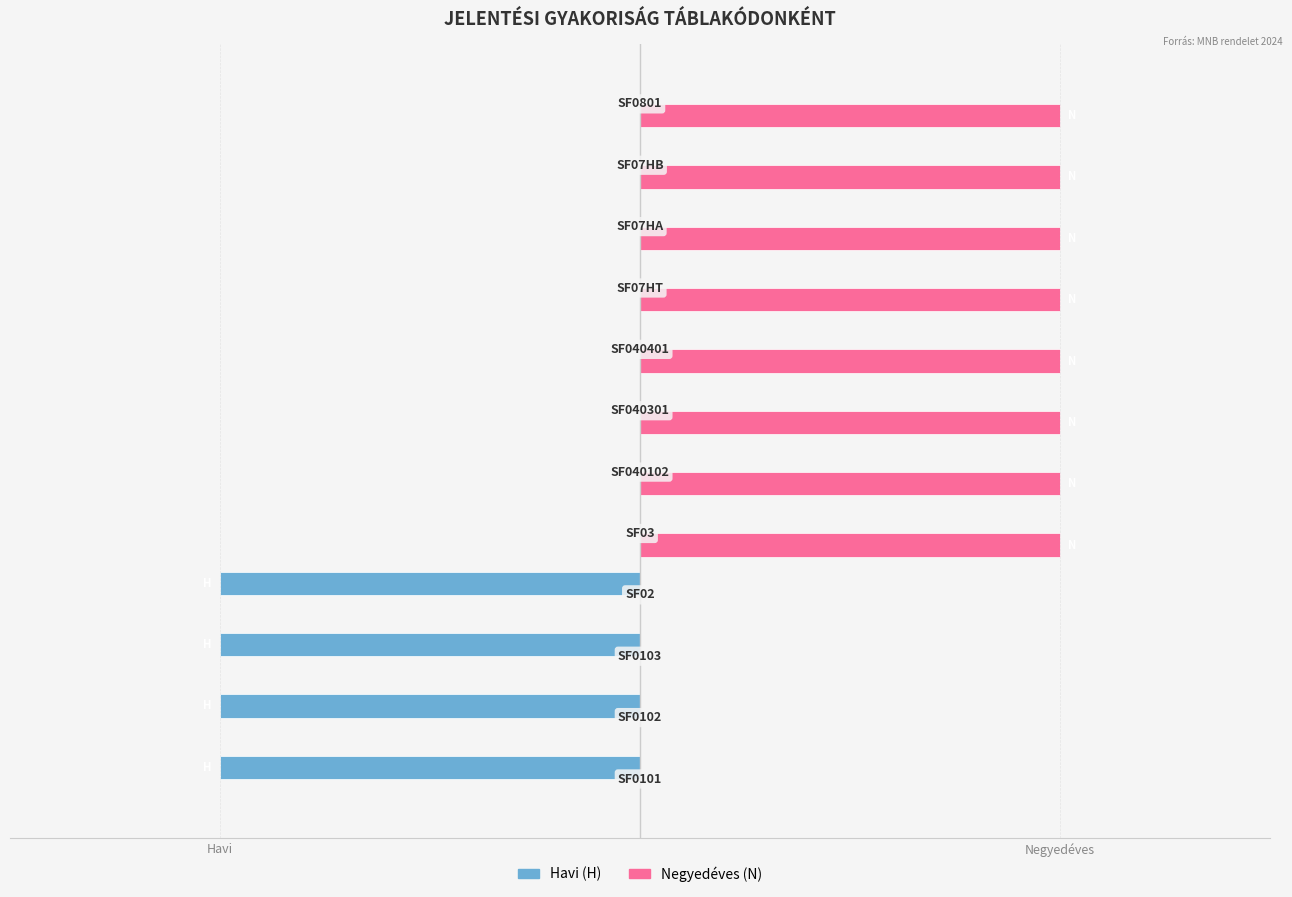

What are all the series names shown in the legend?

Havi (H), Negyedéves (N)